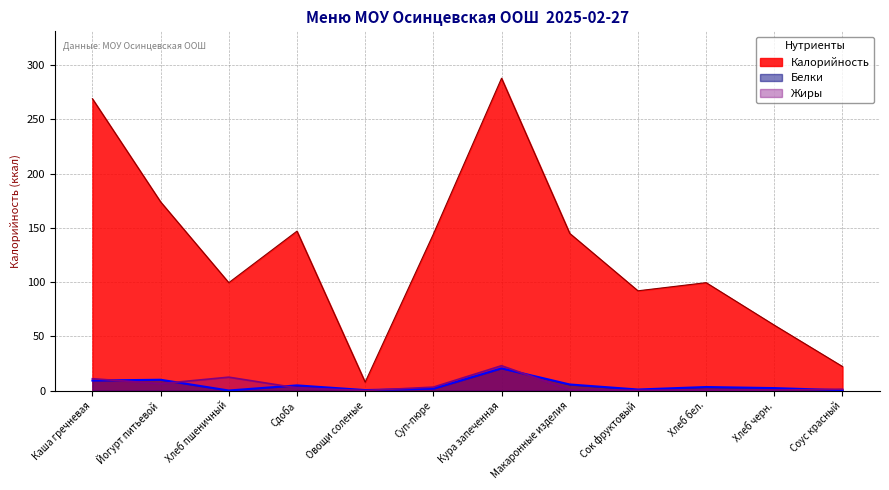

At which category is the sum across all series the highest?

Кура запеченная